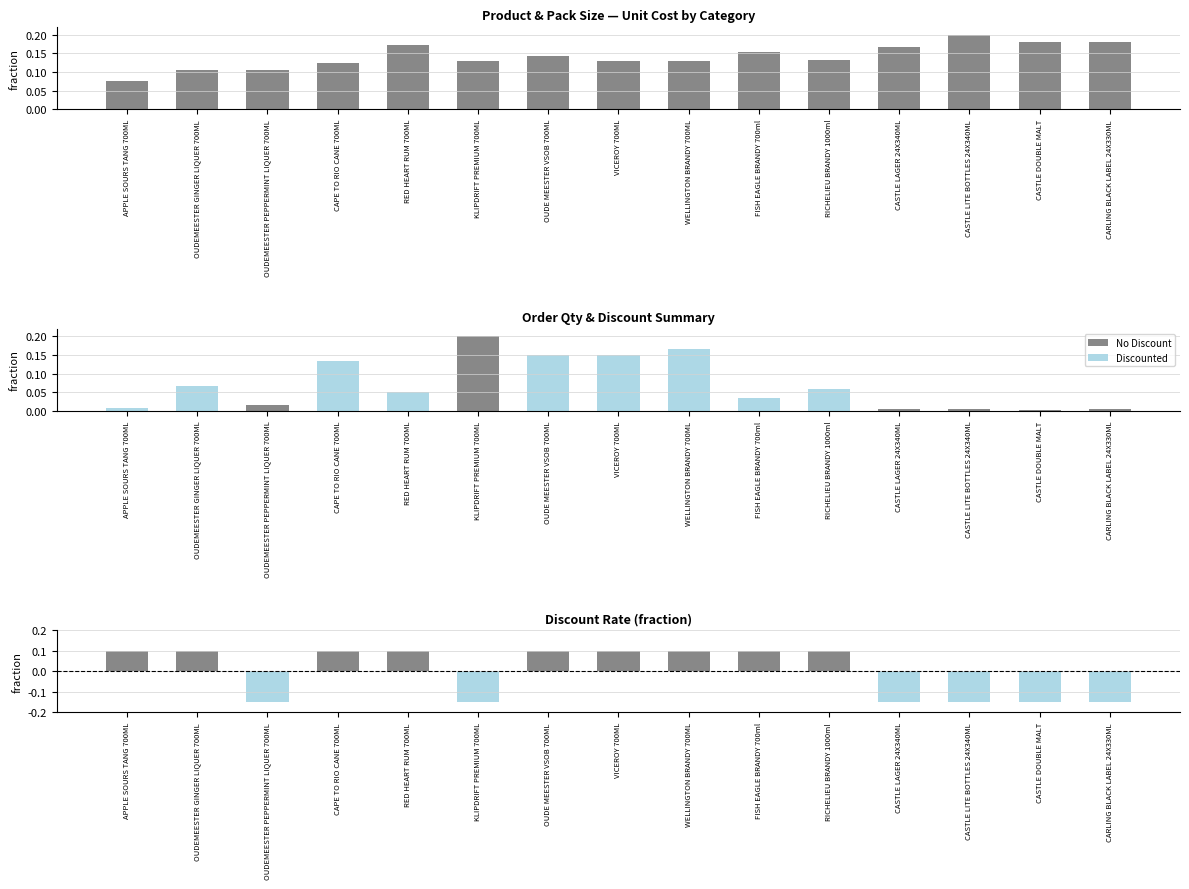

At which category does the chart reach its minimum across all series?

OUDEMEESTER PEPPERMINT LIQUER 700ML